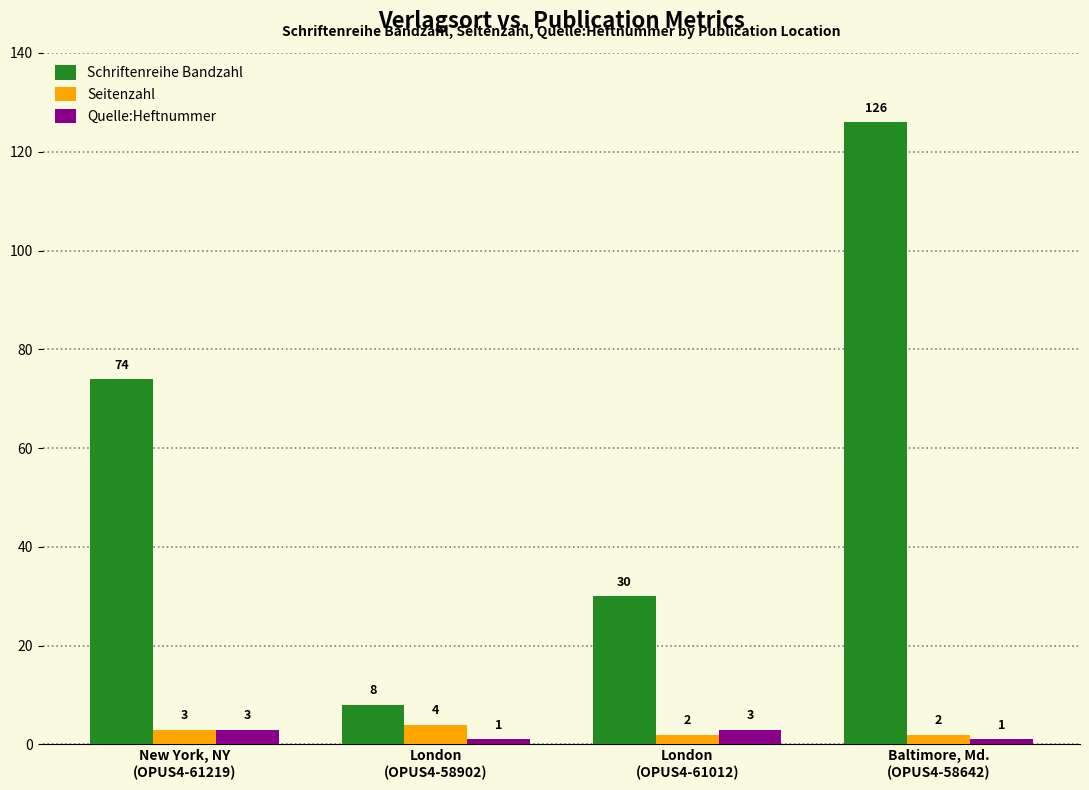

Which series has the widest spread of values?

Schriftenreihe Bandzahl